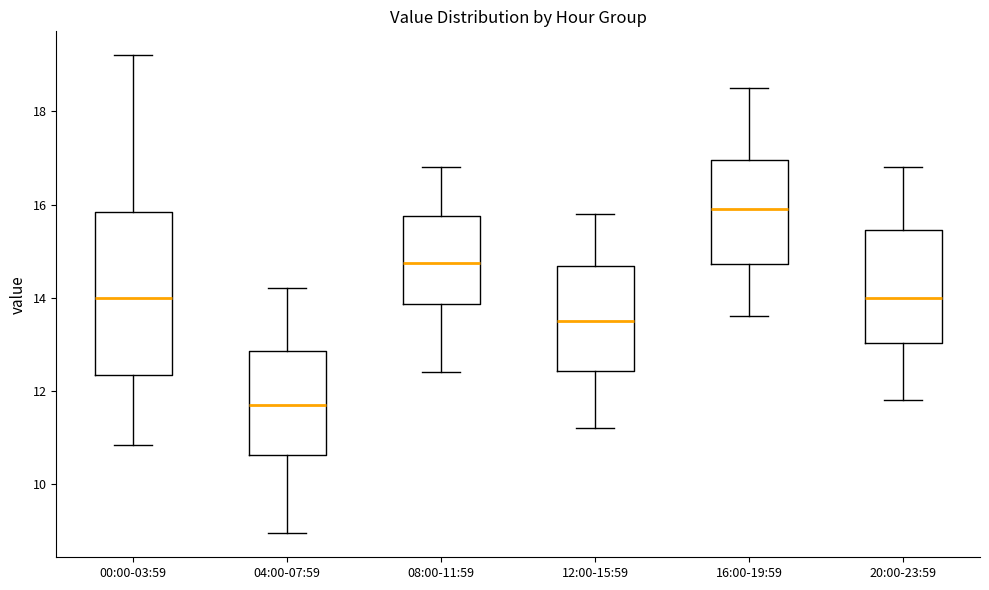

Comparing the boxes themselves (not the whiskers), which one is the tallest?

00:00-03:59